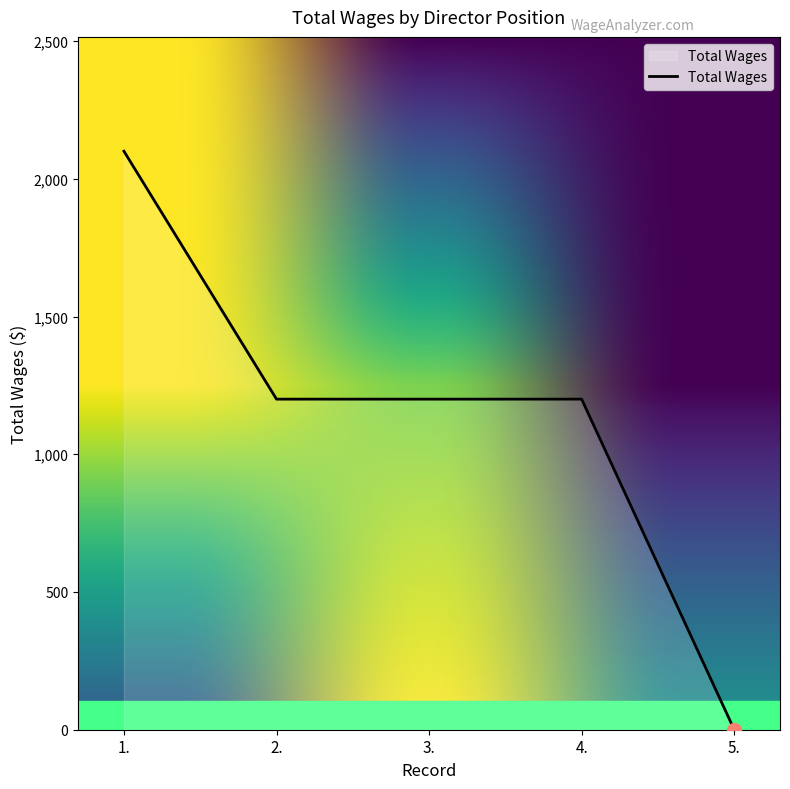

Is it true that the value at 3. is 601?

False